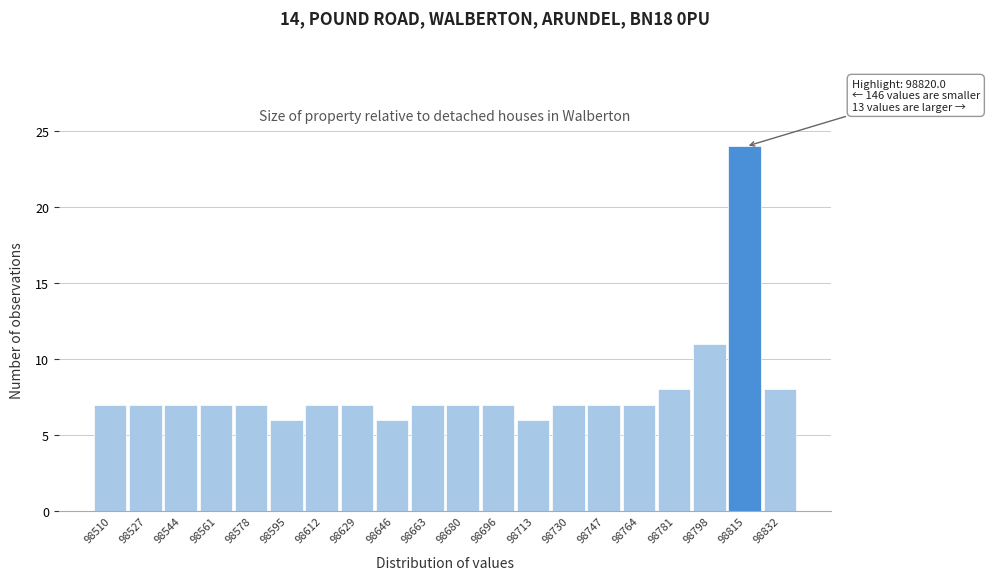

Over which range of the x-axis is the bar tallest?

98806 to 98824